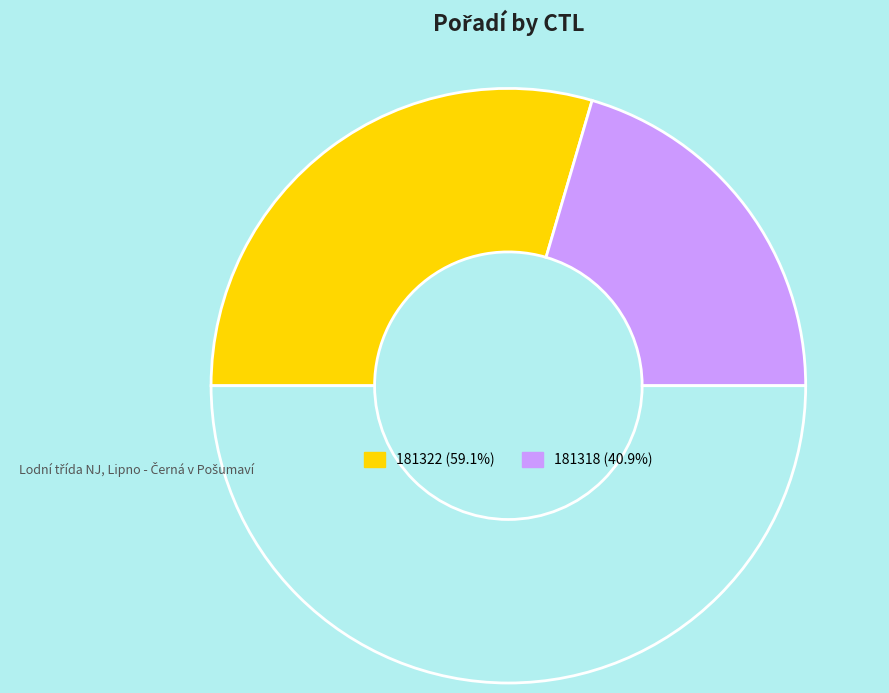

Count the number of slices in the pie.

3